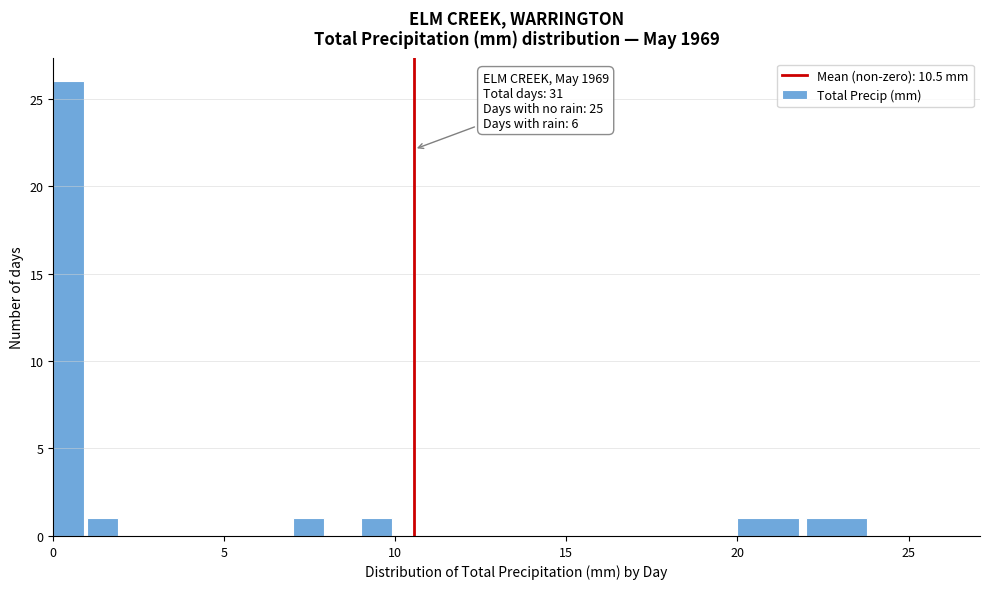

Around what value on the x-axis is the tallest bar? Give the approximate position of its centre, as read against the axis.

0.5